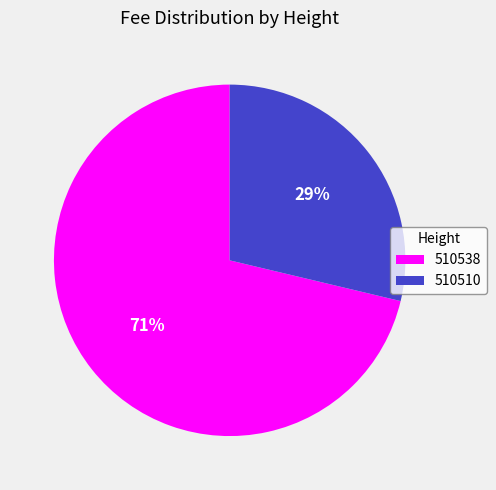

How many segments does this pie chart have?

2